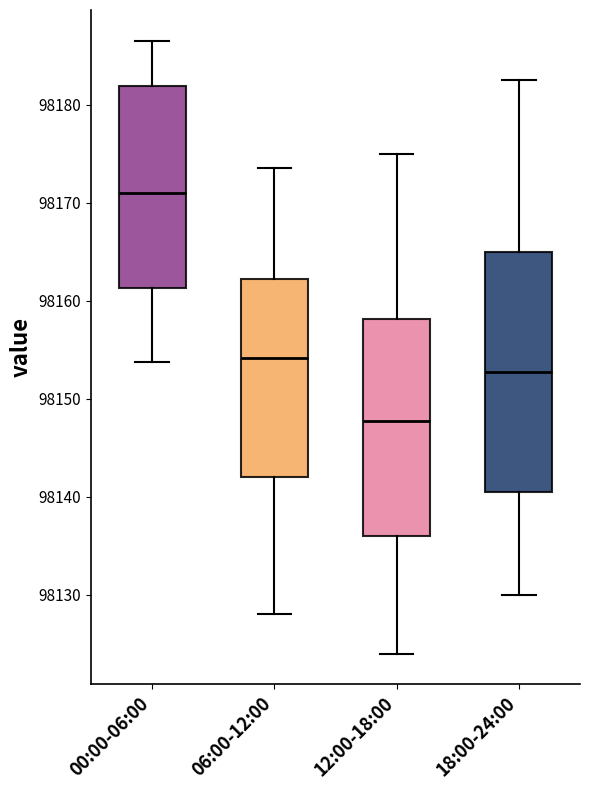

Reading left to right, transcribe this box plot: for each box, give where its median line is, the range the box spans, and where its two whiskers end, as read against the y-axis. The values are not printed on the chart, so give them approximately, as read against the axis.

00:00-06:00: median 98171, box 98161 to 98182, whiskers 98154 to 98187
06:00-12:00: median 98154, box 98142 to 98162, whiskers 98128 to 98174
12:00-18:00: median 98148, box 98136 to 98158, whiskers 98124 to 98175
18:00-24:00: median 98153, box 98141 to 98165, whiskers 98130 to 98183